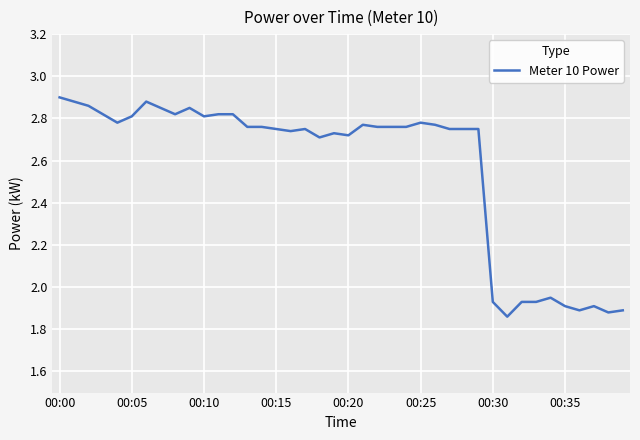

What is the difference between the maximum and minimum values?

1.0